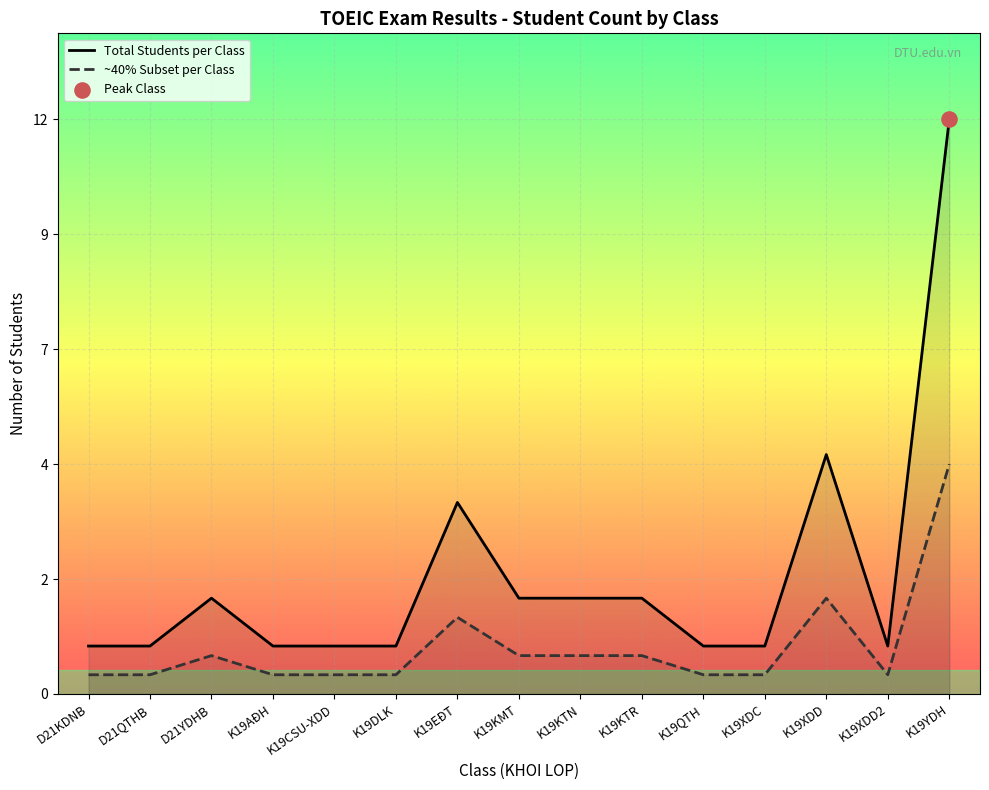

At how many categories does at least one series exceed 7?

1